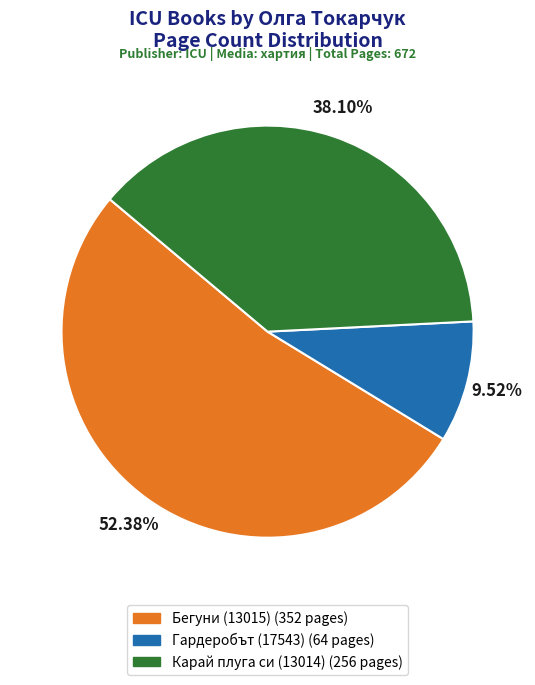

What percentage is the Гардеробът (17543) slice, to the nearest percent?

10%